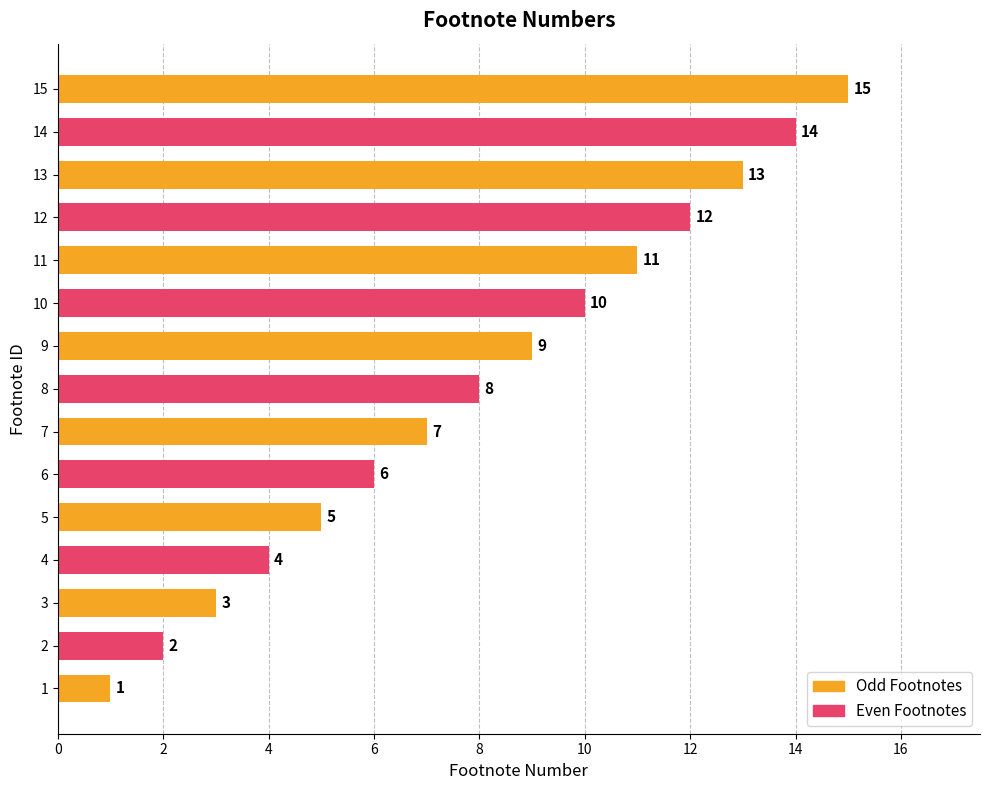

Where is the data nearest to the value 8?

8